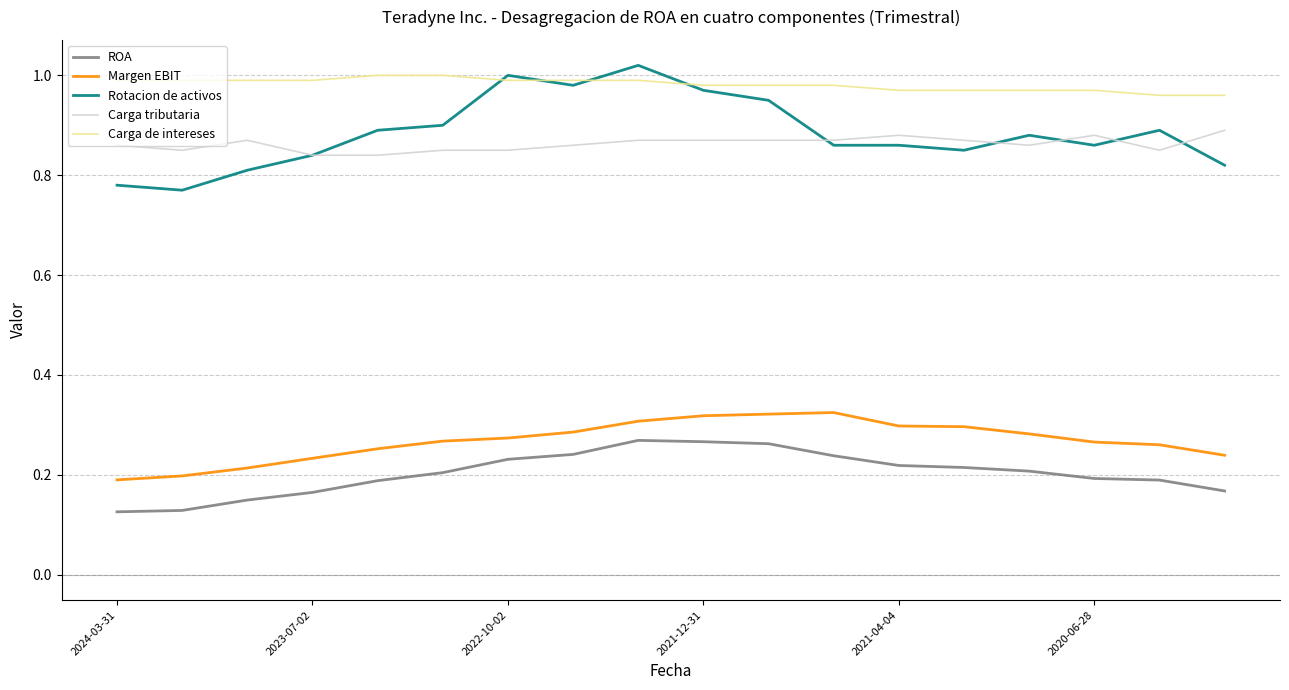

Which series has the widest spread of values?

Rotacion de activos